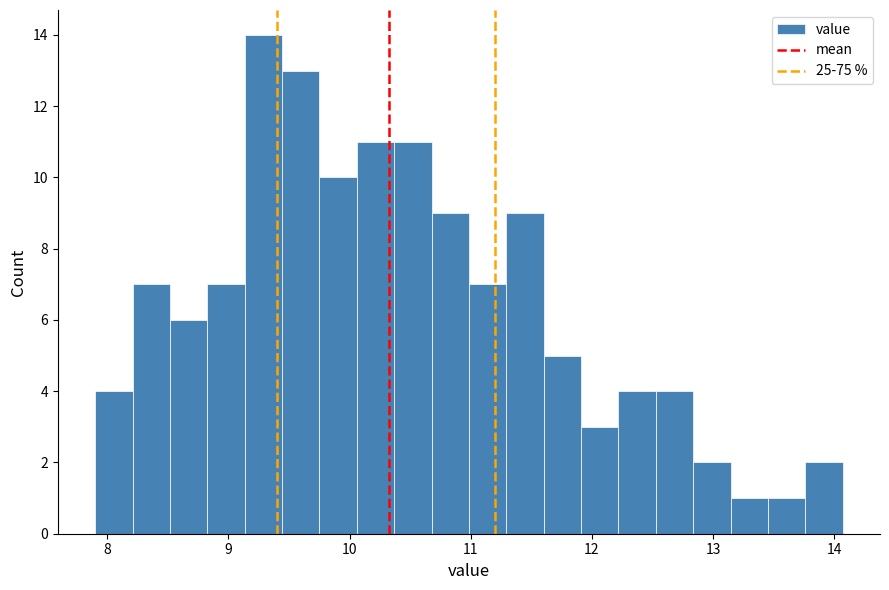

Around what value on the x-axis is the tallest bar? Give the approximate position of its centre, as read against the axis.

9.3